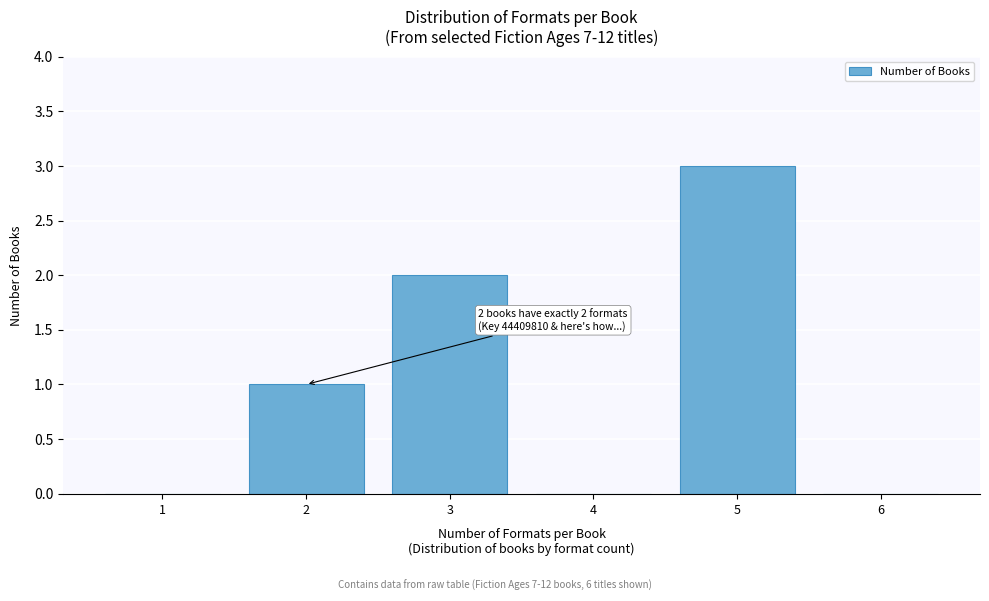

Reading right to left, list all the values displayed in this chart.

6=0	5=3	4=0	3=2	2=1	1=0